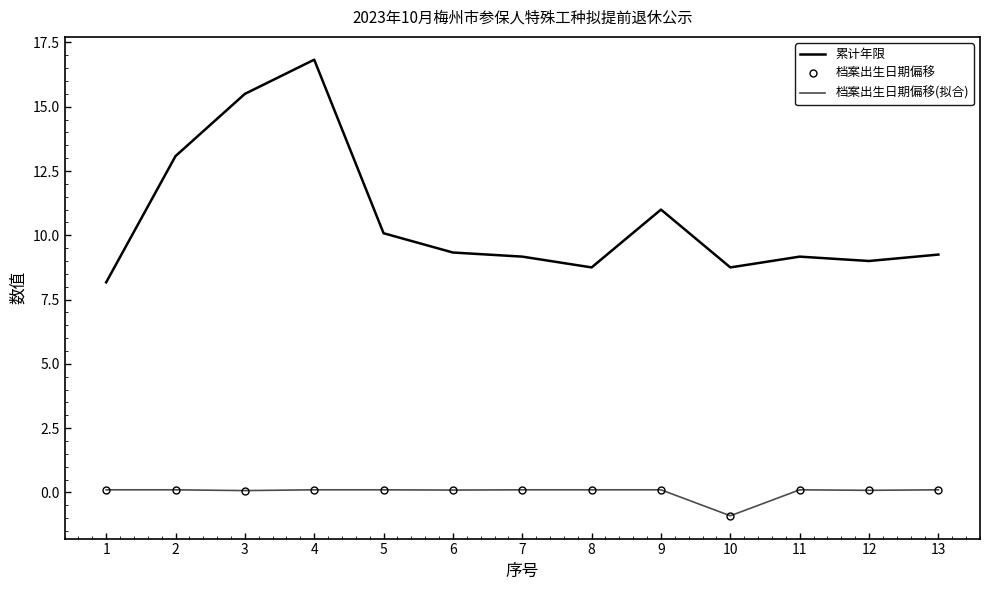

What is the spread (max minus min) of values at 7?

9.1